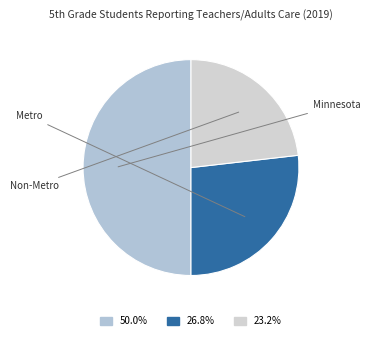

Is it true that Metro is 34% of the pie?

False